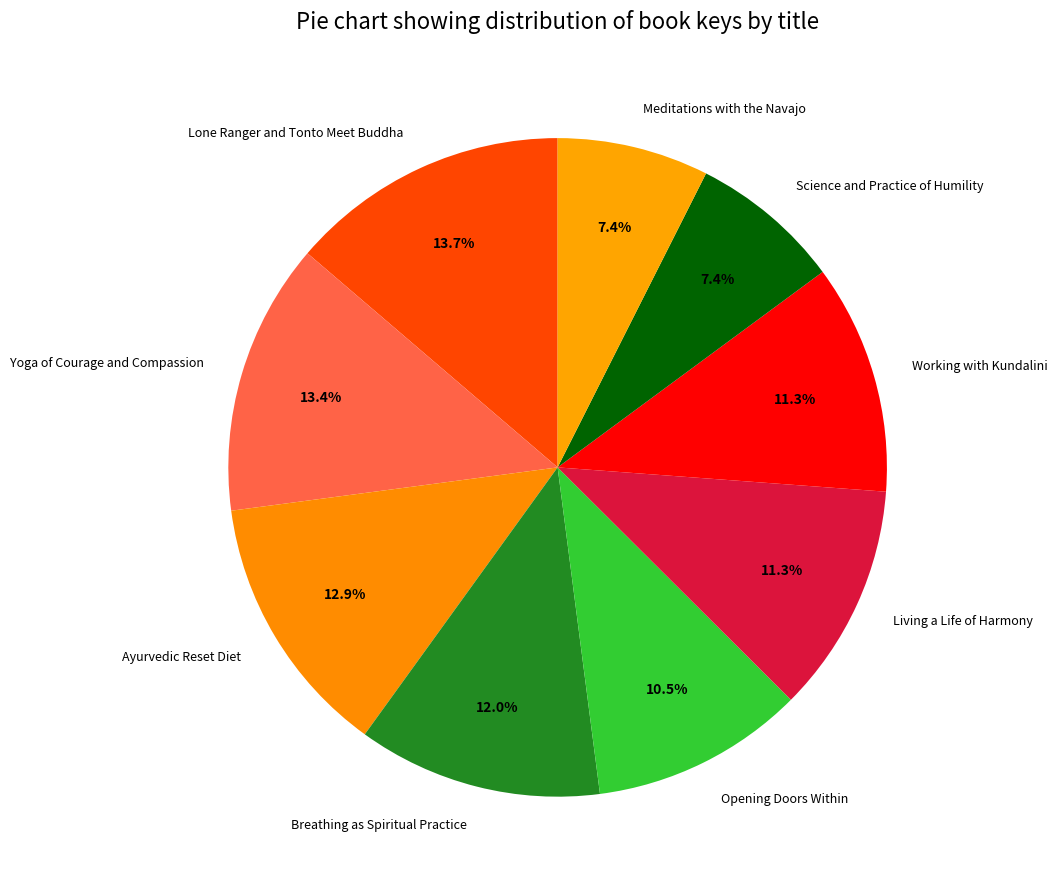

Do Opening Doors Within and Lone Ranger and Tonto Meet Buddha together represent more than half of the pie?

No